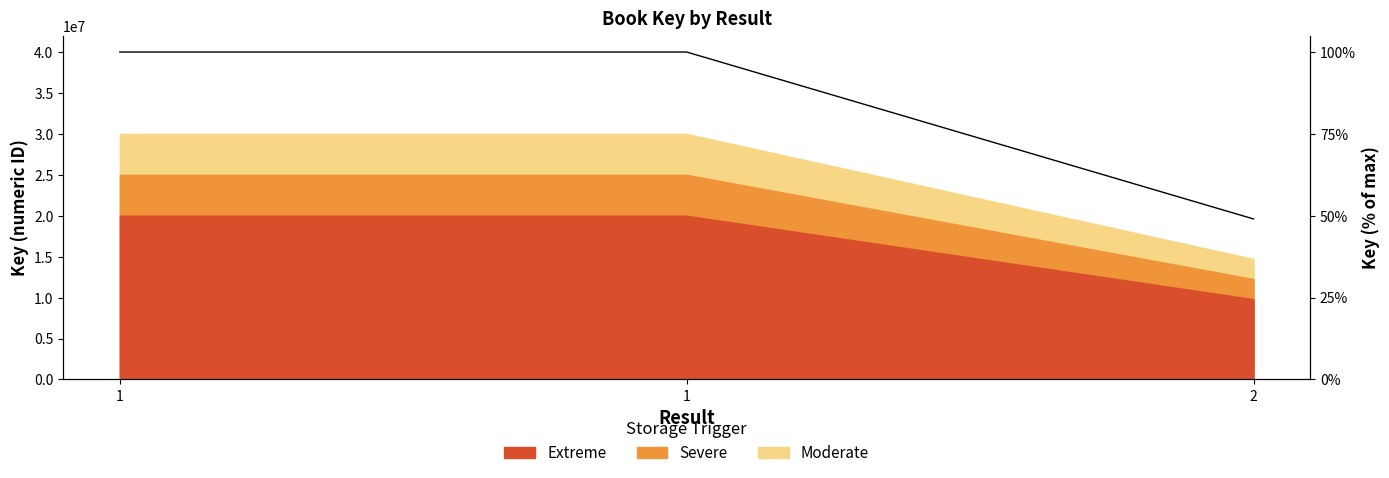

Between 2 and 1, which is larger?

1